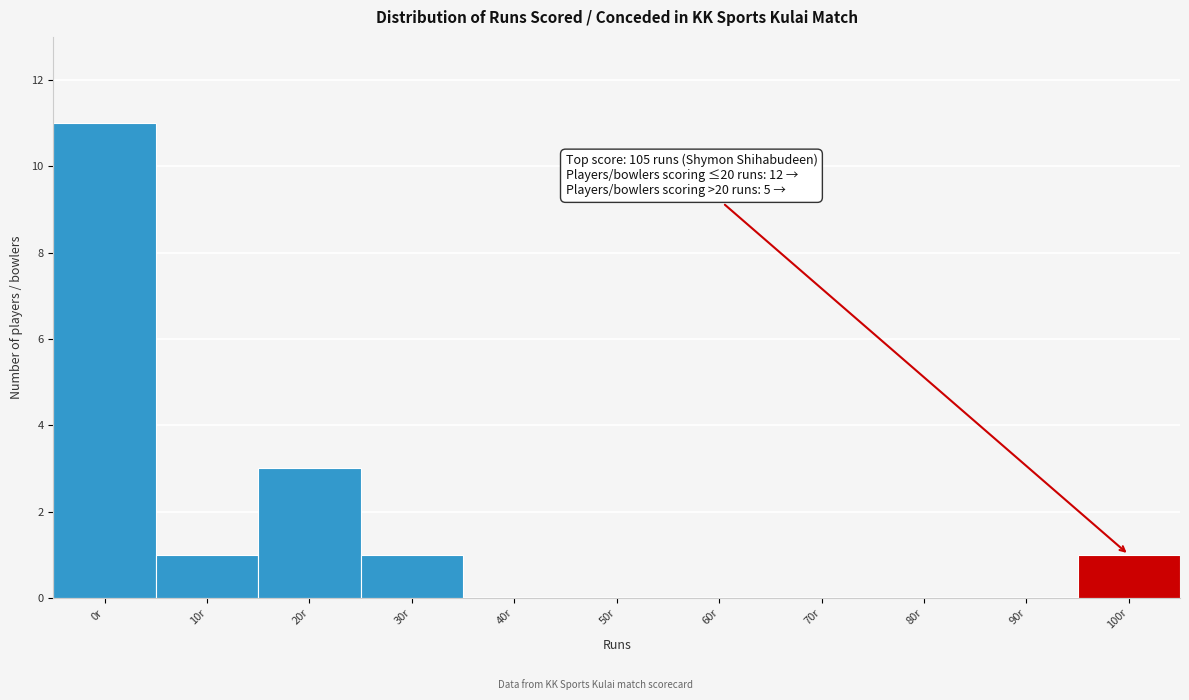

Reading right to left, extract all data points from this chart.

100r=1	90r=0	80r=0	70r=0	60r=0	50r=0	40r=0	30r=1	20r=3	10r=1	0r=11